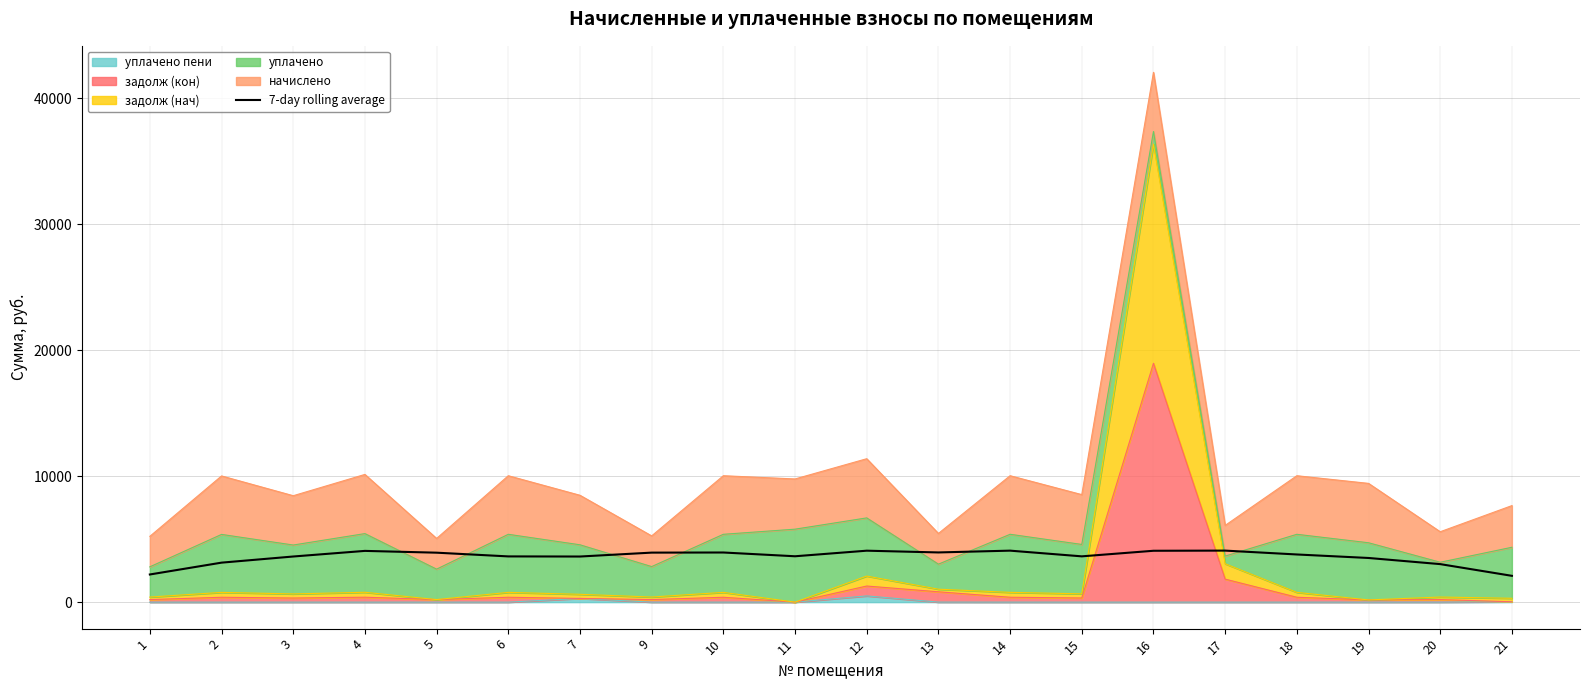

List the labels in order of value, largest first.

17, 14, 12, 16, 4, 13, 10, 9, 5, 18, 11, 15, 6, 3, 7, 19, 2, 20, 1, 21